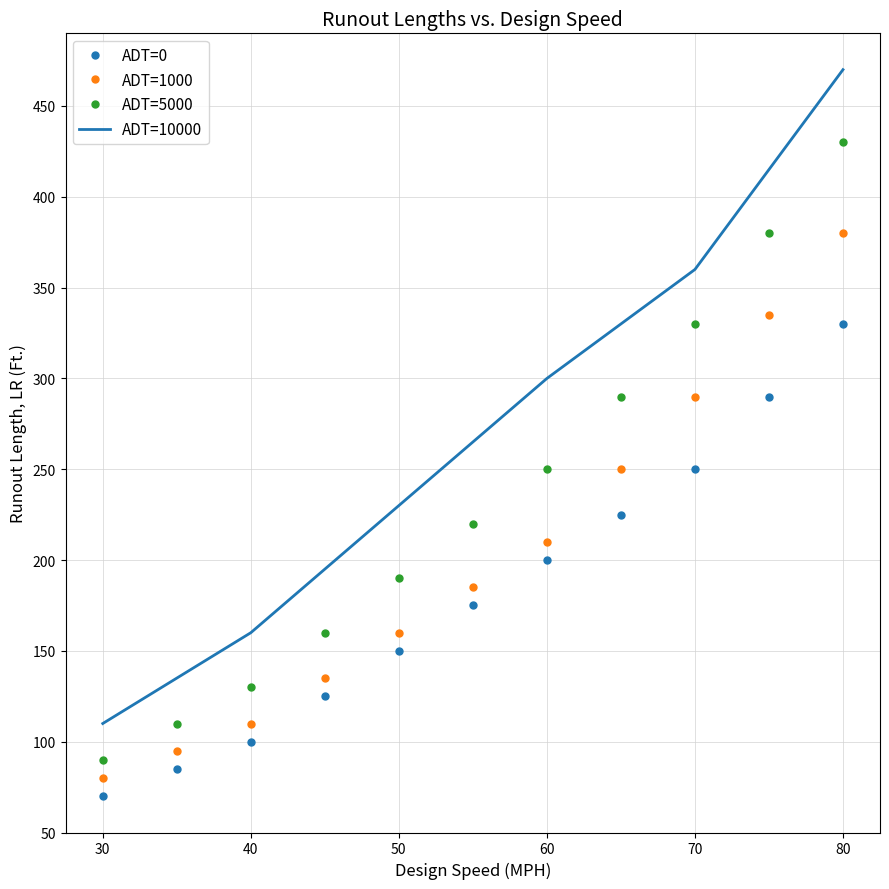

At 70, list the series in order from largest to smallest.

ADT=10000, ADT=5000, ADT=1000, ADT=0